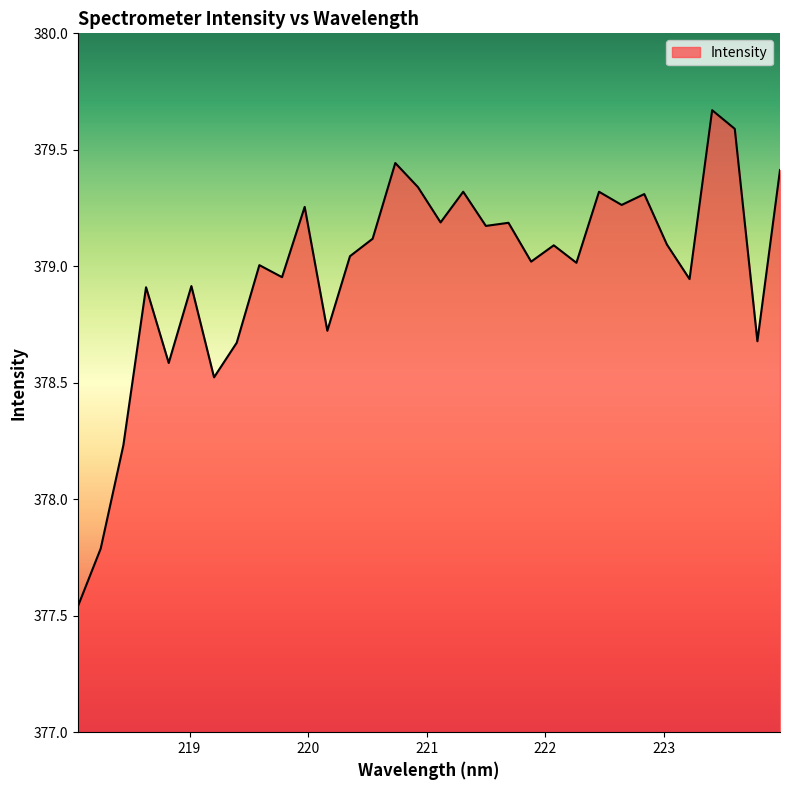

What is the difference between the maximum and minimum values?

2.1